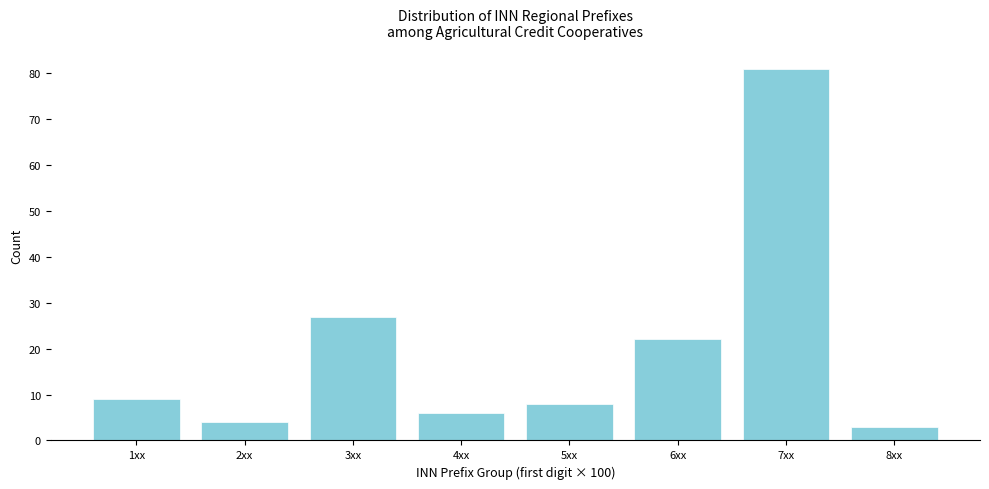

Reading left to right, extract all data points from this chart.

9	4	27	6	8	22	81	3